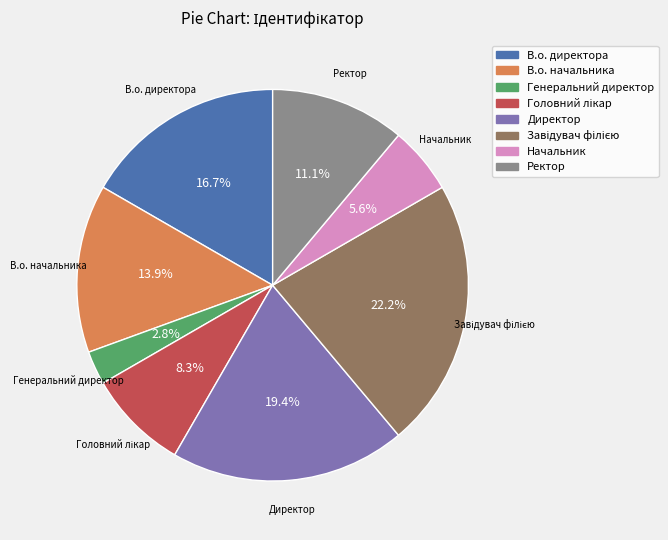

How many slices are in this pie chart?

8